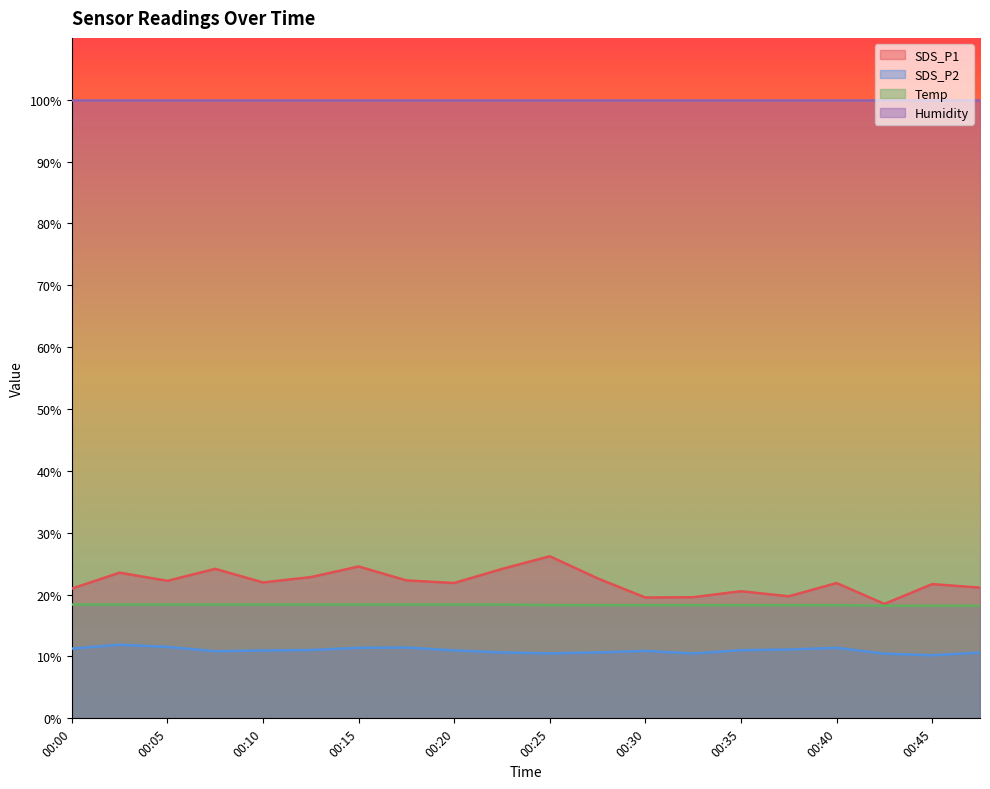

What is the average value of the Temp series?

18.3